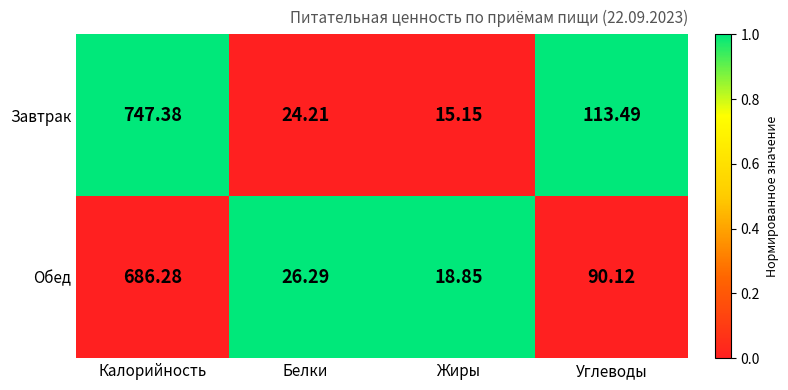

At which label does Завтрак first exceed 113?

Калорийность